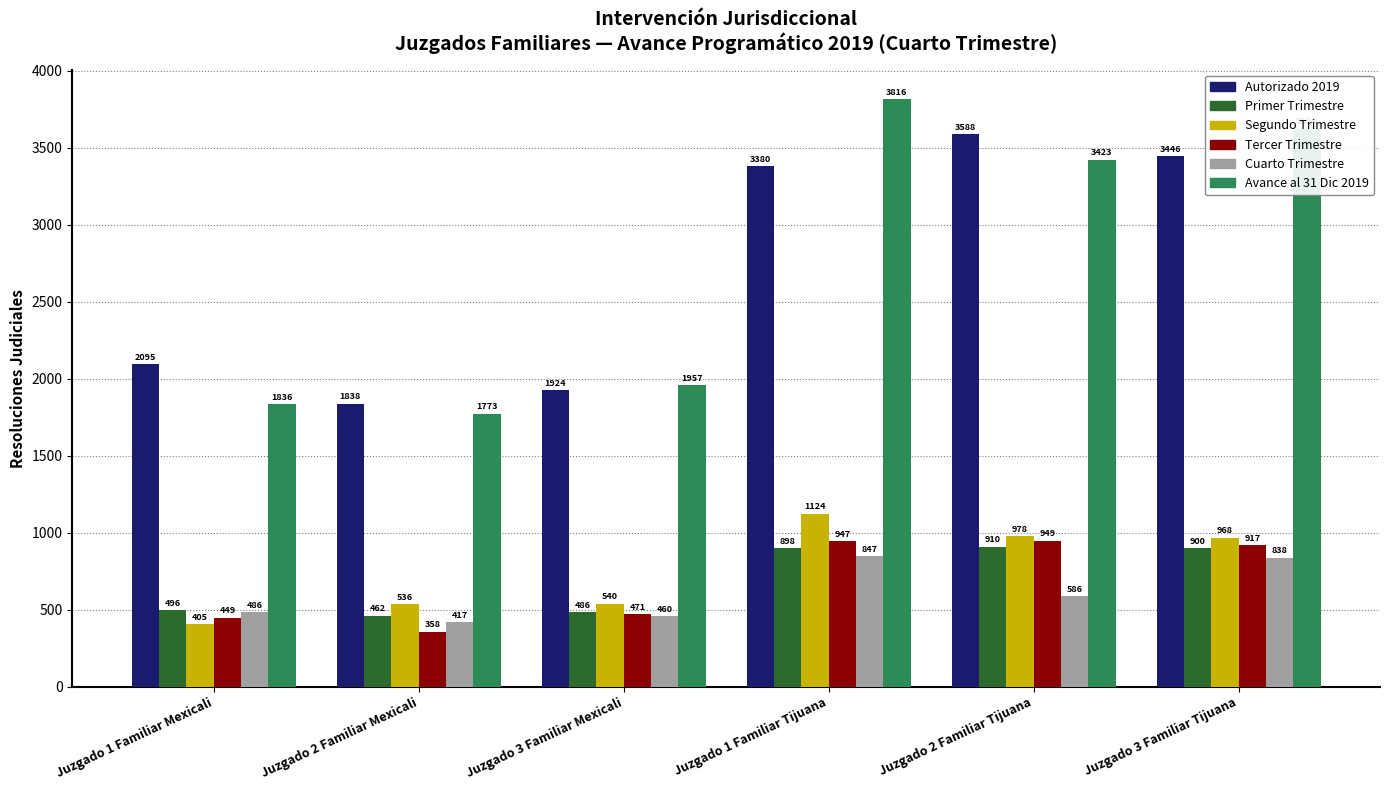

Is it true that Cuarto Trimestre equals 1324 at Juzgado 3 Familiar Tijuana?

False